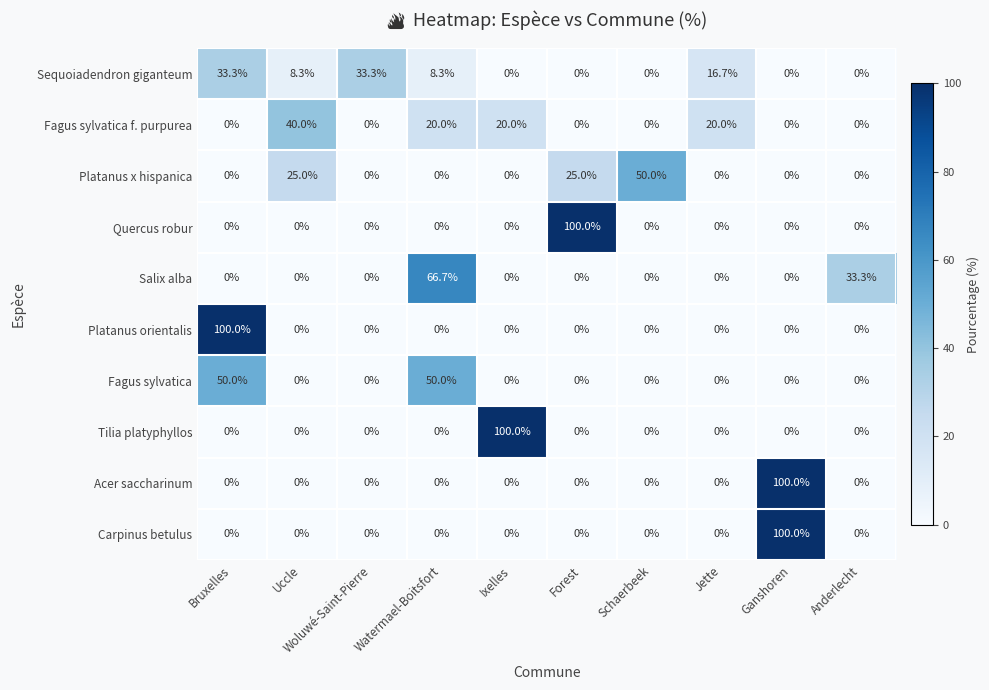

What is the difference between the highest and lowest values at Forest?

100.0